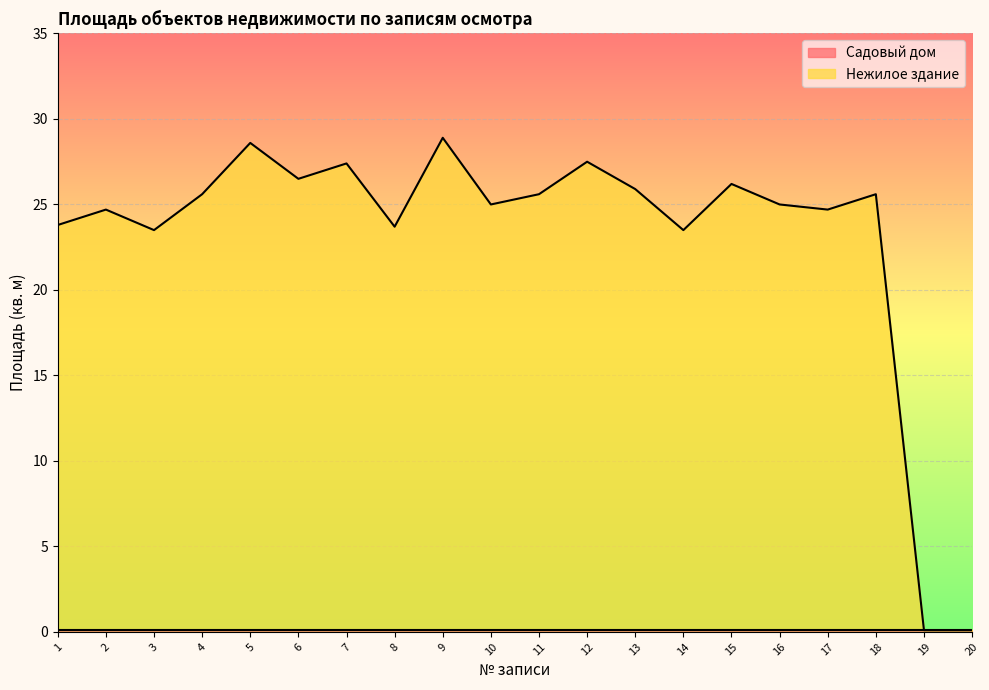

Read the value at 14.

23.5